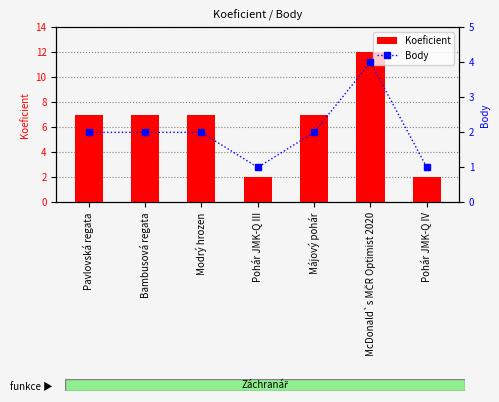

What is the difference between the second highest and second lowest values in the Body series?

1